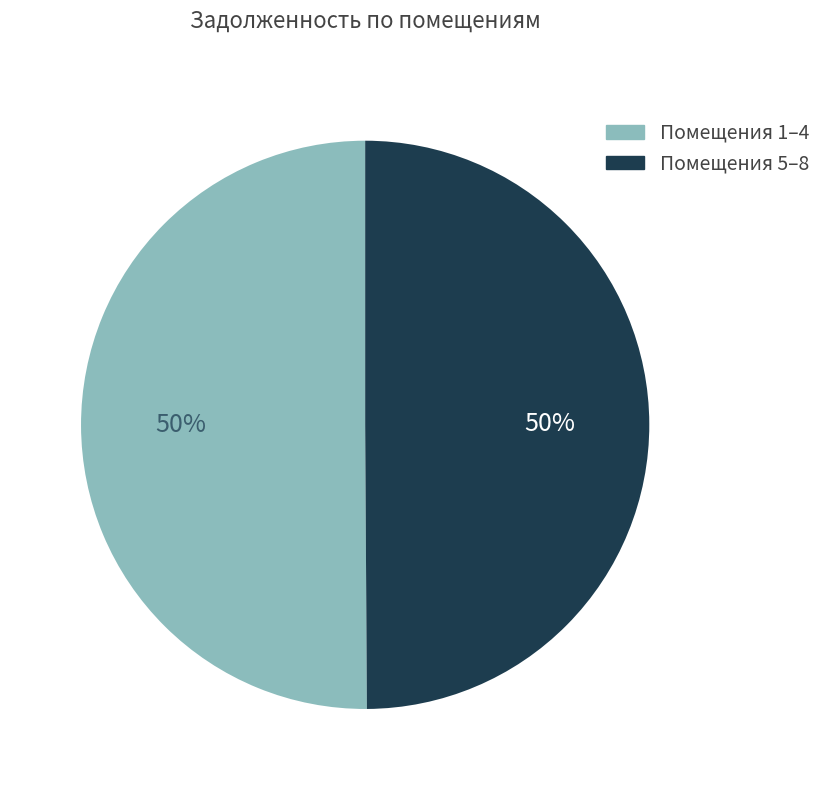

To the nearest percent, what is the average slice percentage?

50%